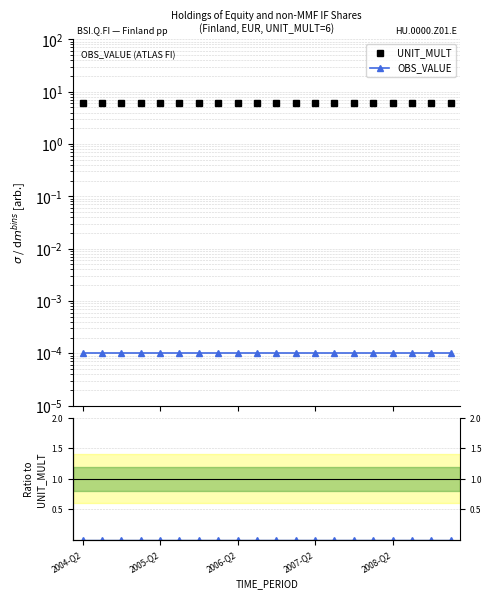

How many categories are shown in the chart?

20